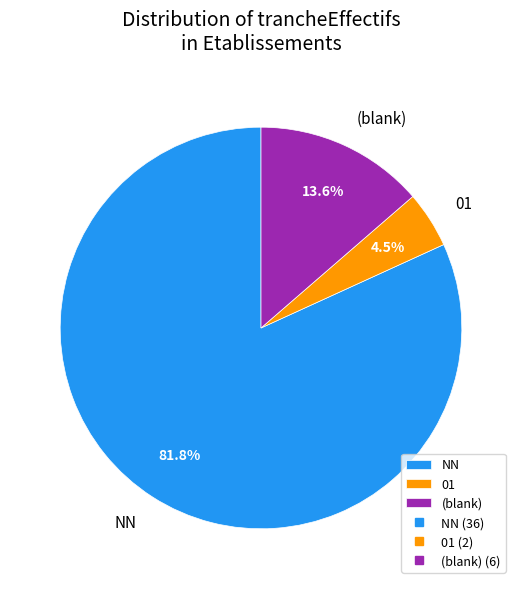

Is there any slice that represents more than half of the pie?

Yes